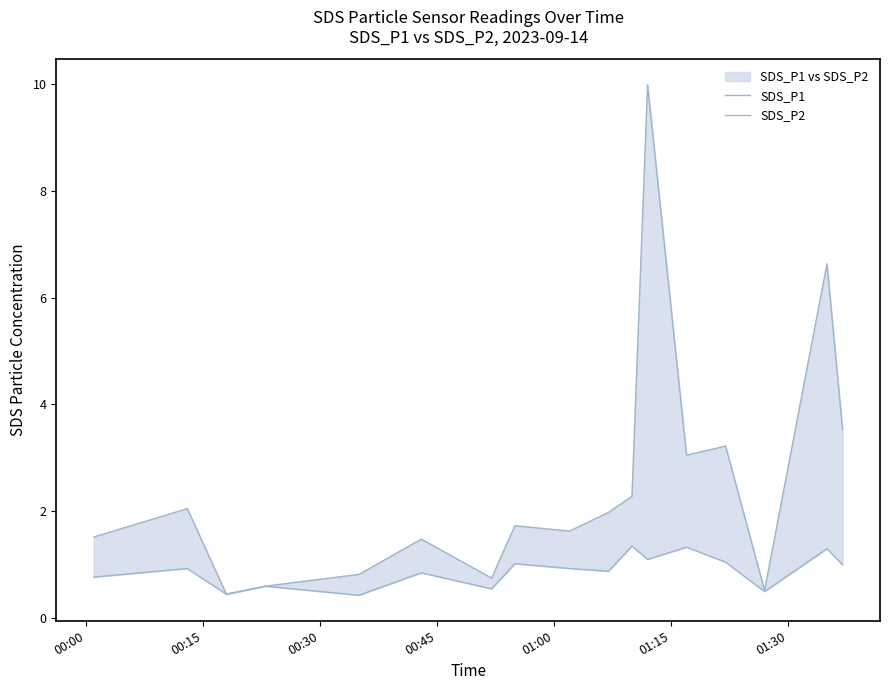

What are all the series names shown in the legend?

SDS_P1, SDS_P2